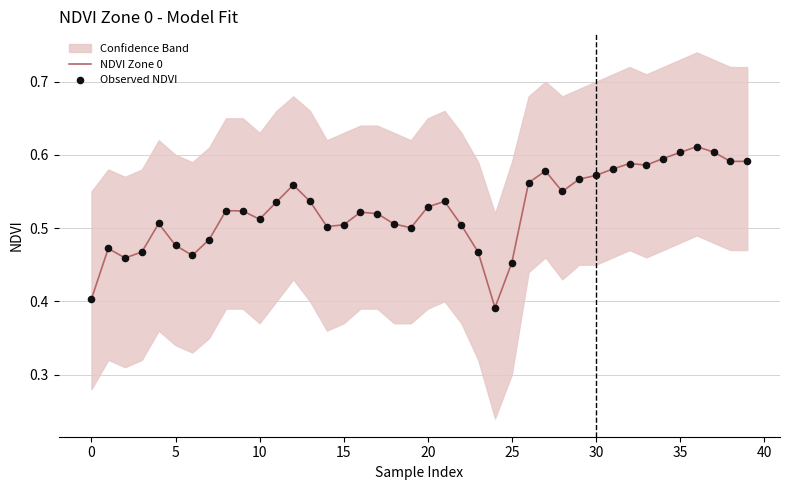

The NDVI Zone 0 series shows 0.8 at 15. True or false?

False